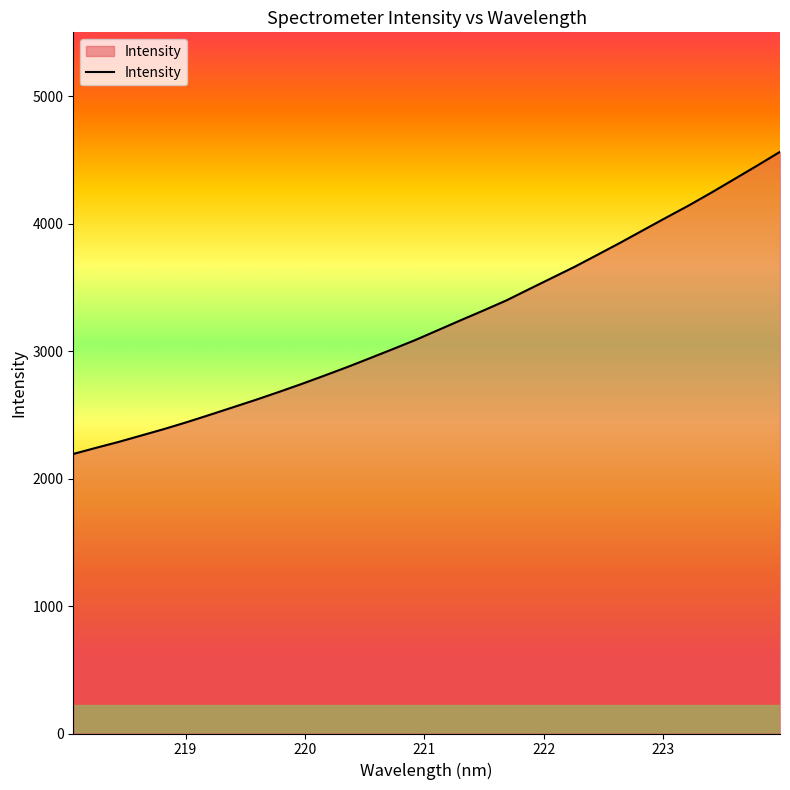

What is the smallest value displayed?

2192.8